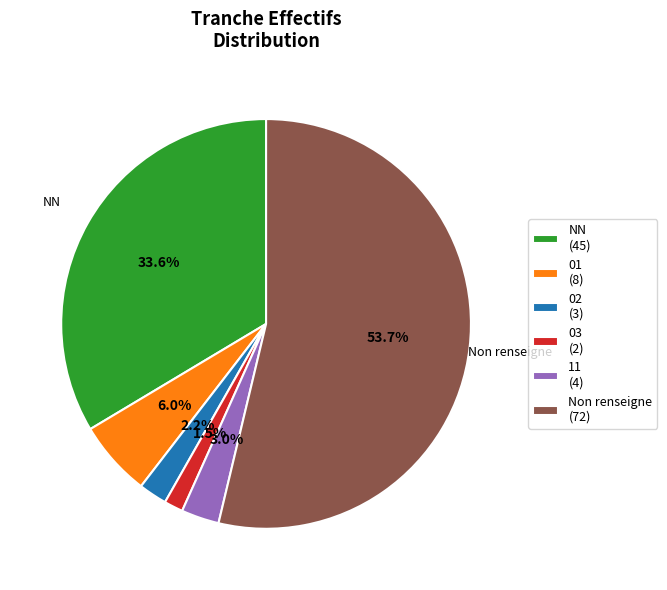

Is Non renseigne (72) the majority of the pie?

Yes